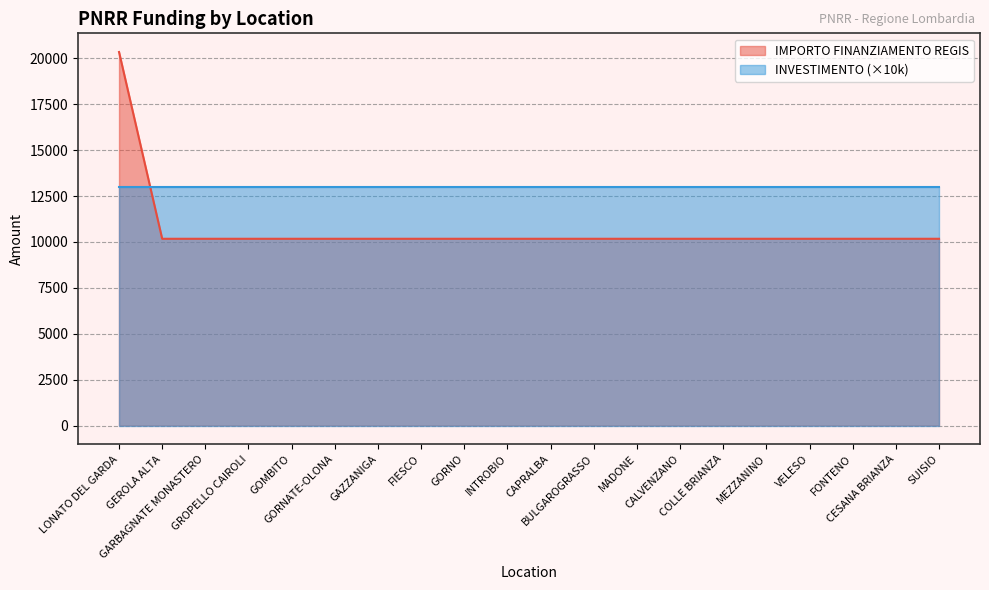

Reading left to right, extract all data points from this chart.

LONATO DEL GARDA=20344	GEROLA ALTA=10172	GARBAGNATE MONASTERO=10172	GROPELLO CAIROLI=10172	GOMBITO=10172	GORNATE-OLONA=10172	GAZZANIGA=10172	FIESCO=10172	GORNO=10172	INTROBIO=10172	CAPRALBA=10172	BULGAROGRASSO=10172	MADONE=10172	CALVENZANO=10172	COLLE BRIANZA=10172	MEZZANINO=10172	VELESO=10172	FONTENO=10172	CESANA BRIANZA=10172	SUISIO=10172